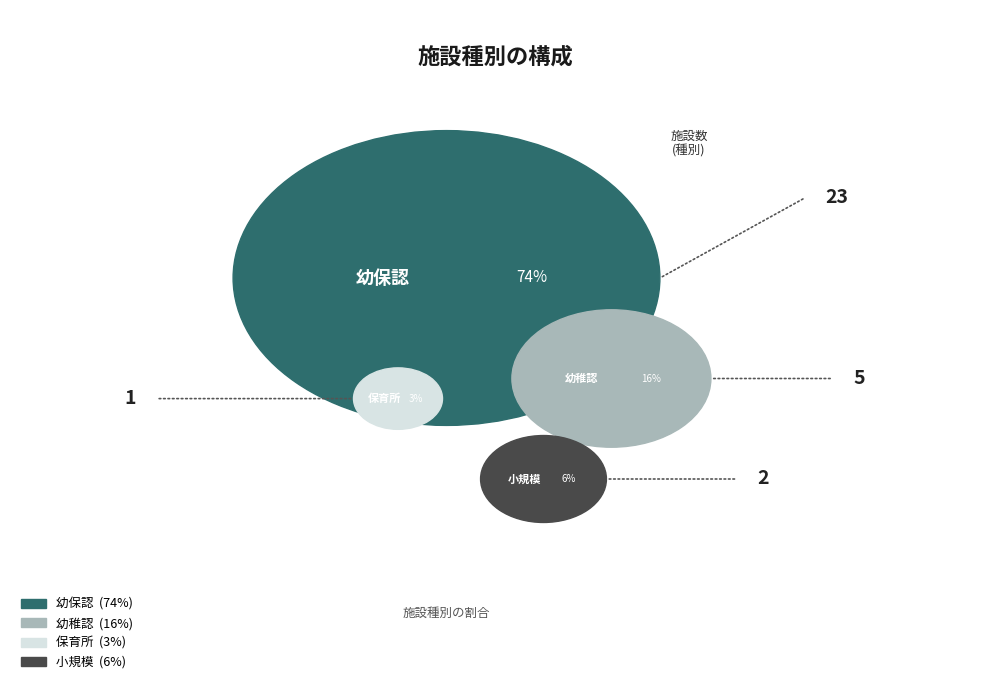

To the nearest percent, what portion does 保育所 represent?

3%